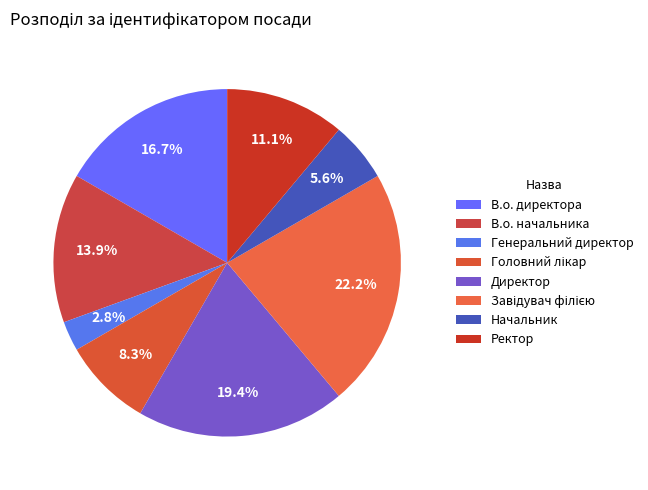

What is the change in value from Головний лікар to Завідувач філією?

+5